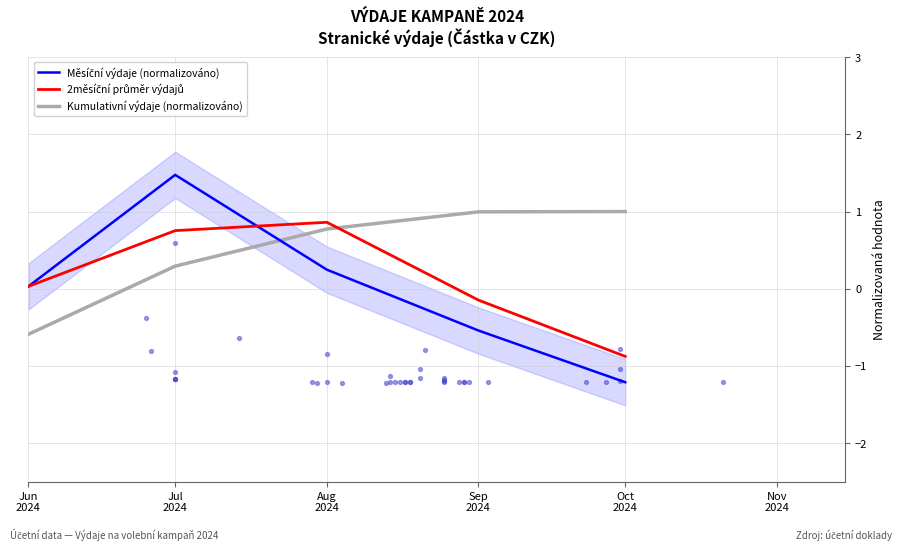

What is the total value across all series at Oct
2024?

-1.1